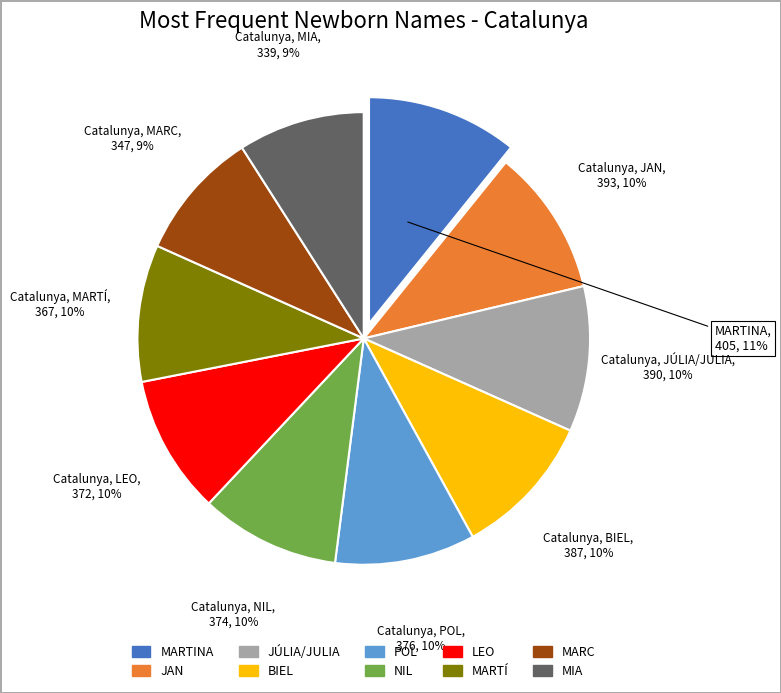

What is the ratio of the value at JÚLIA/JULIA to the value at BIEL?

1.0